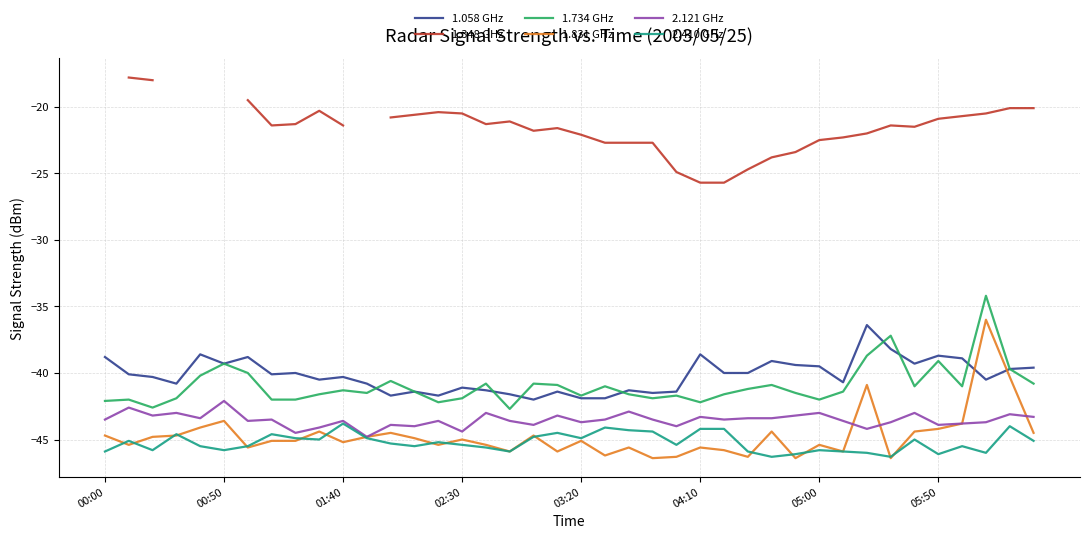

What is the maximum value for 1.831 GHz?

-36.0